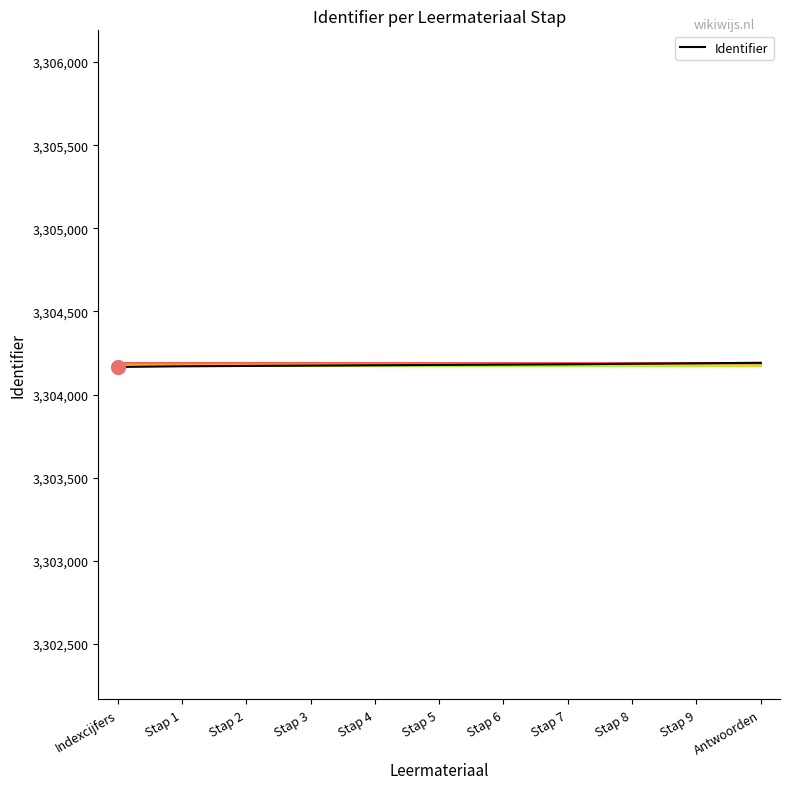

What is the minimum value shown in the chart?

3304166